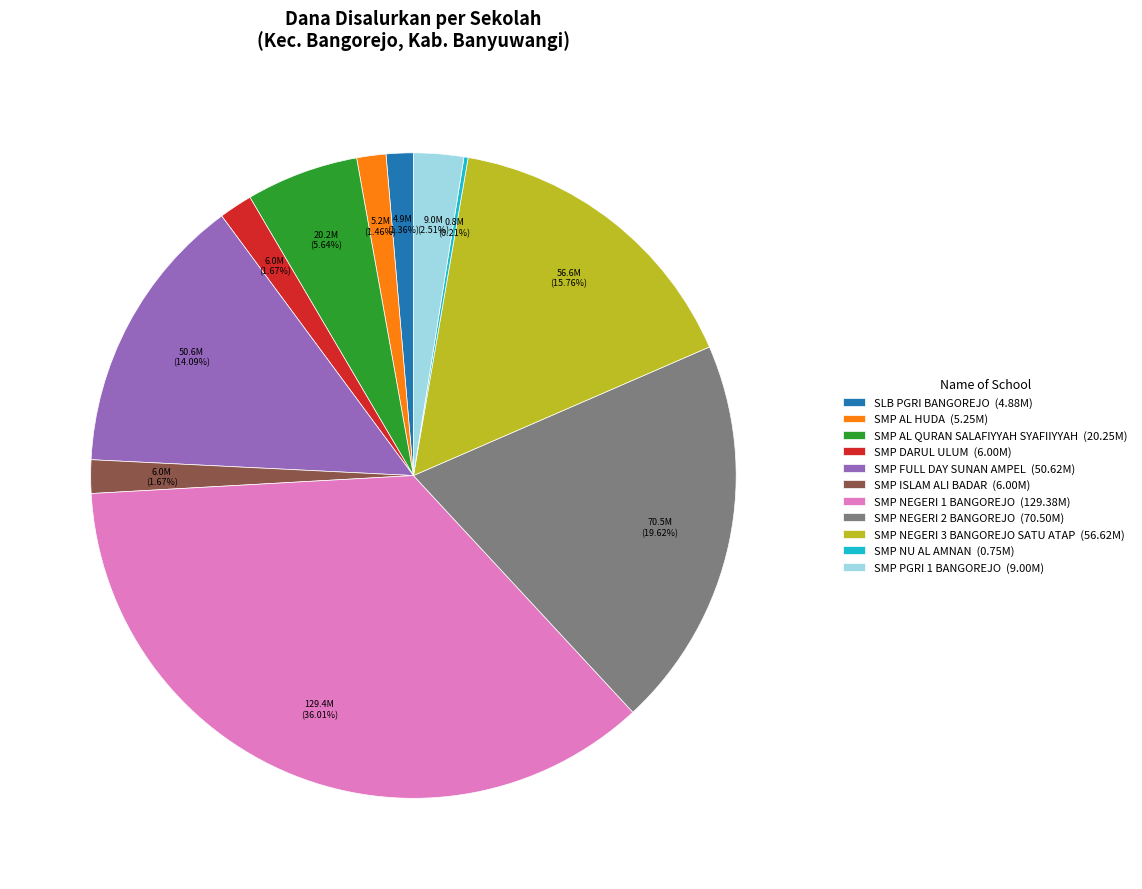

What is the ratio of the value at SMP FULL DAY SUNAN AMPEL (50.62M) to the value at SMP AL QURAN SALAFIYYAH SYAFIIYYAH (20.25M)?

2.5